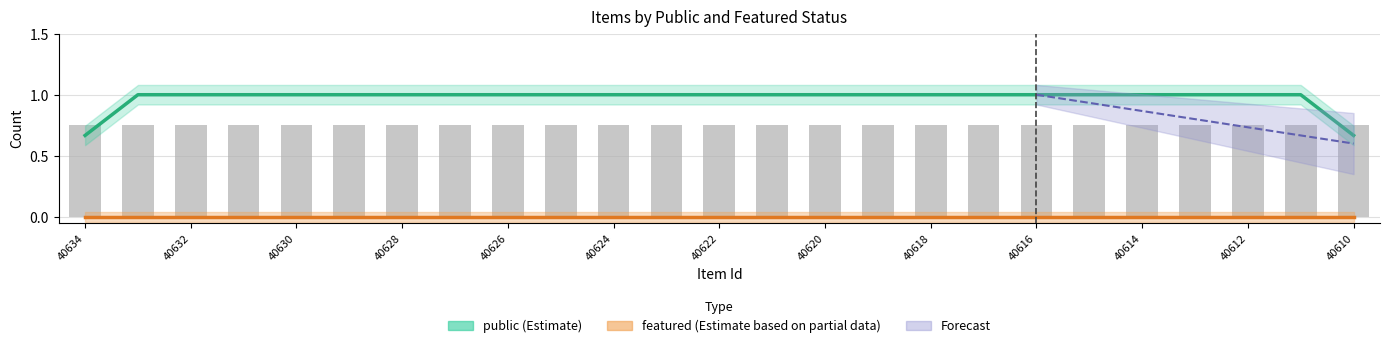

Are the bars grouped side by side (vs. stacked)?

Yes